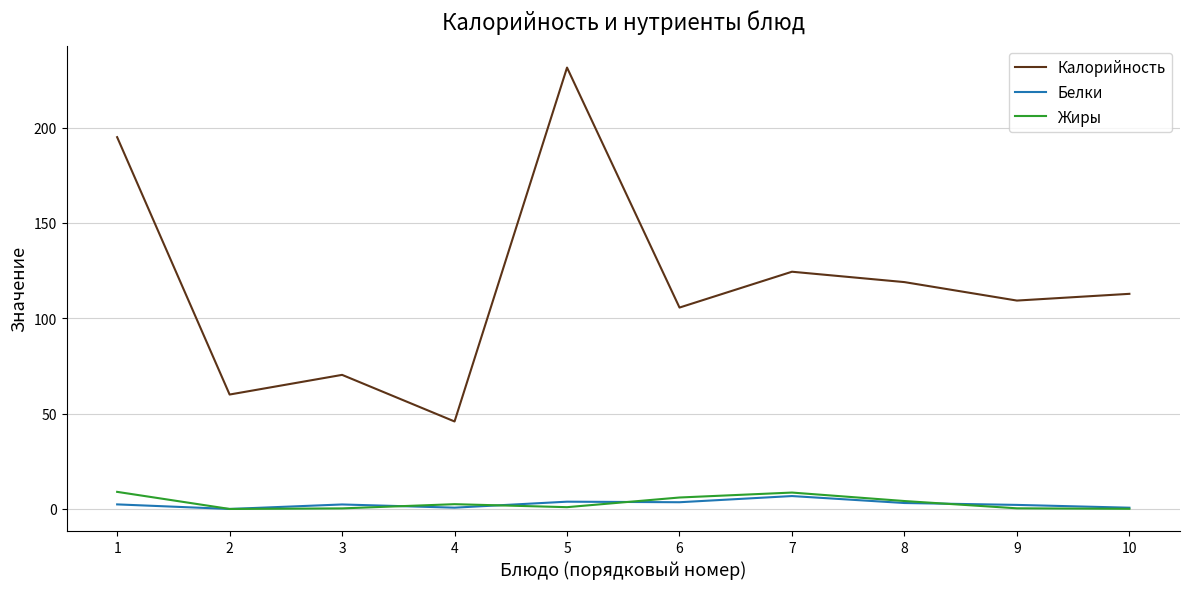

Which series has the largest total across all categories?

Калорийность